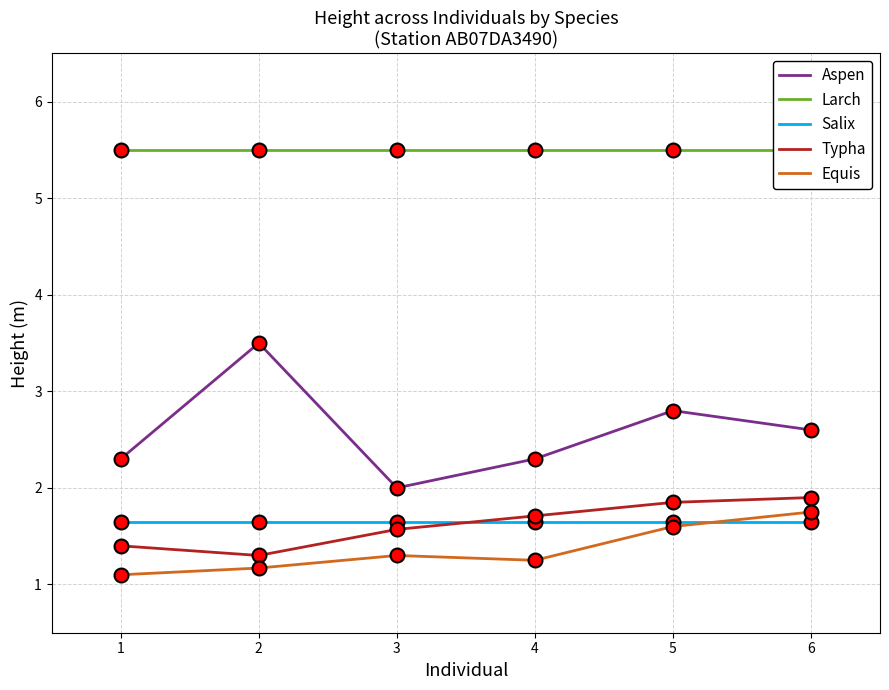

At which category is the sum across all series the highest?

5